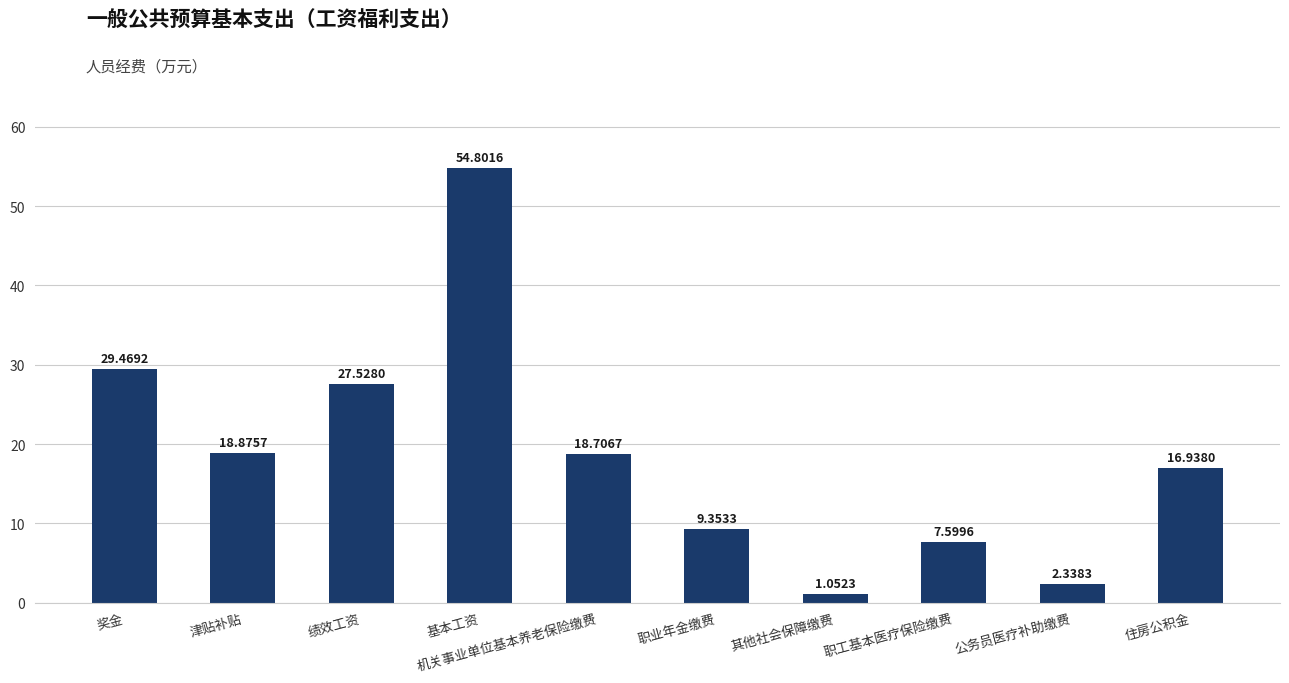

What is the sum of all values?

186.7